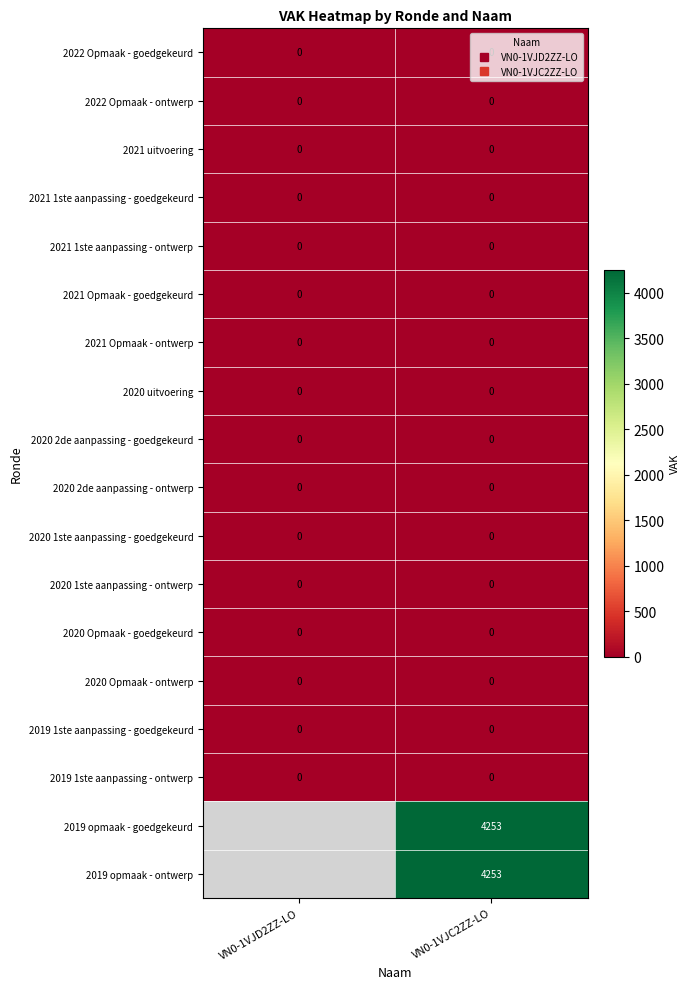

What is the total value across all series at VN0-1VJC2ZZ-LO?

8506.0